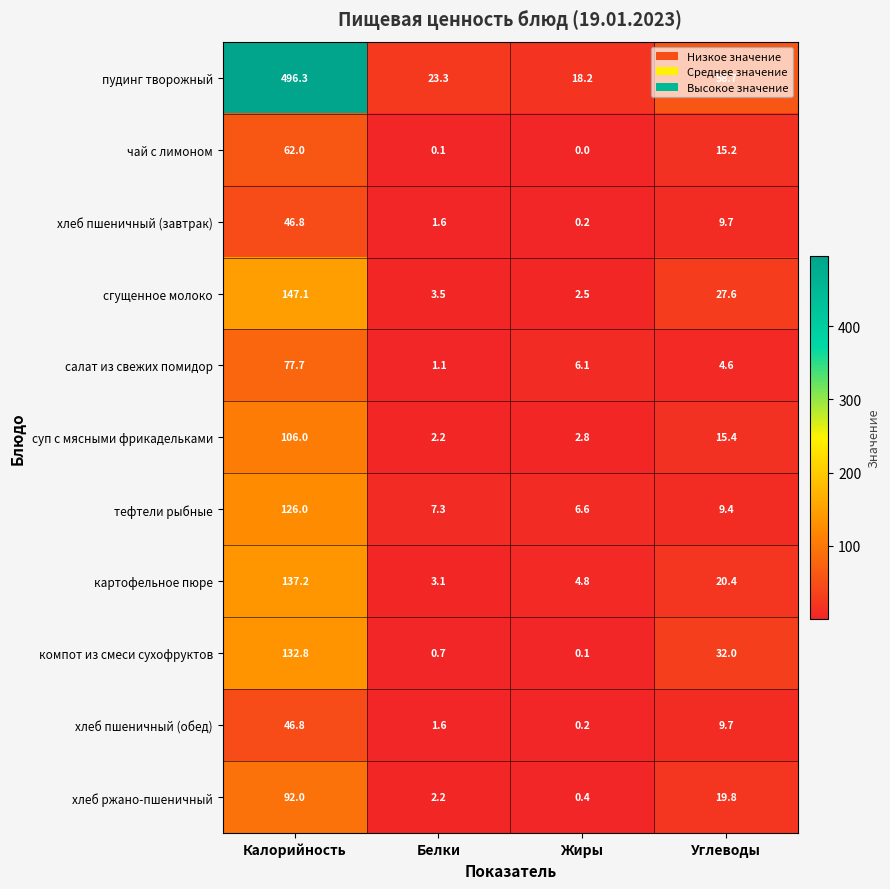

Where is хлеб ржано-пшеничный nearest to the value 46?

Углеводы